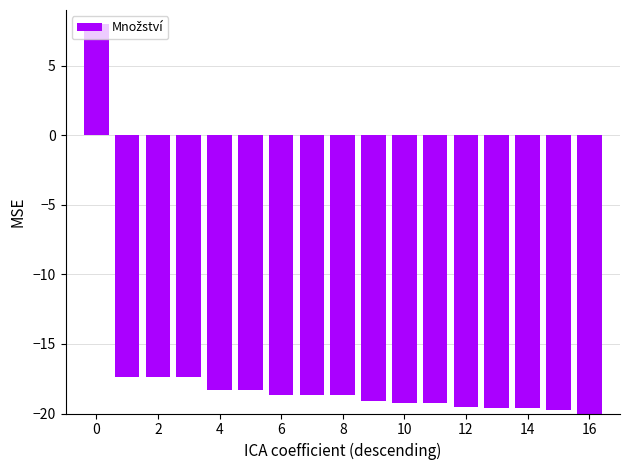

How many negative values are there?

16